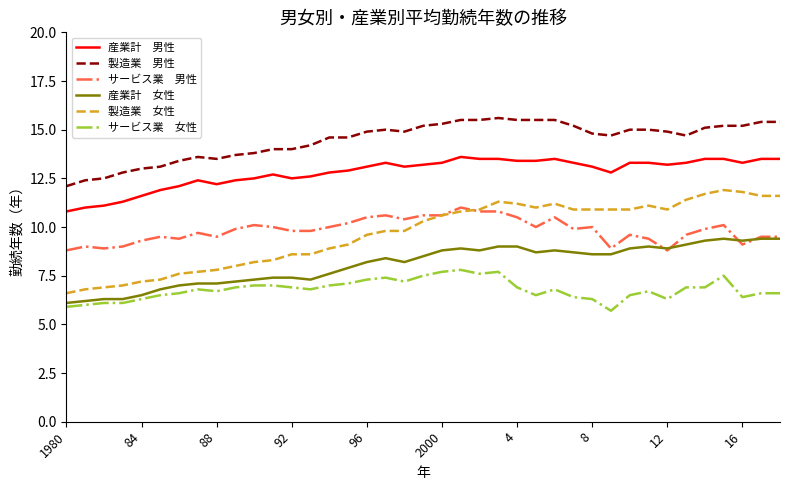

What is the greatest value displayed?

15.6